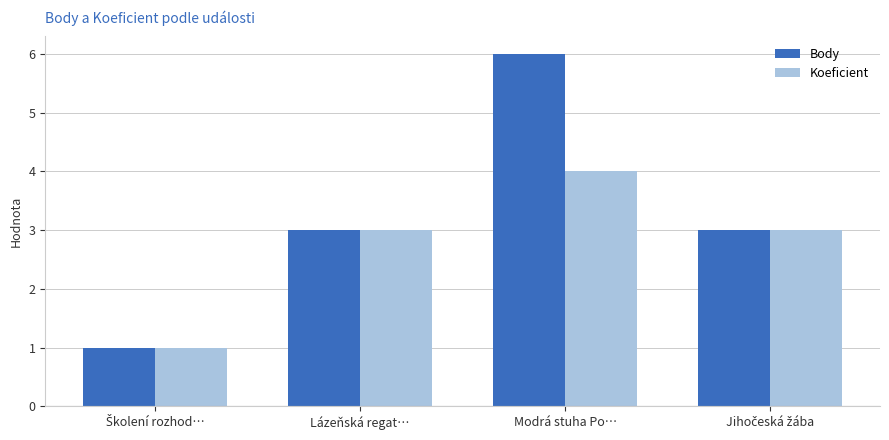

Which series has the widest spread of values?

Body